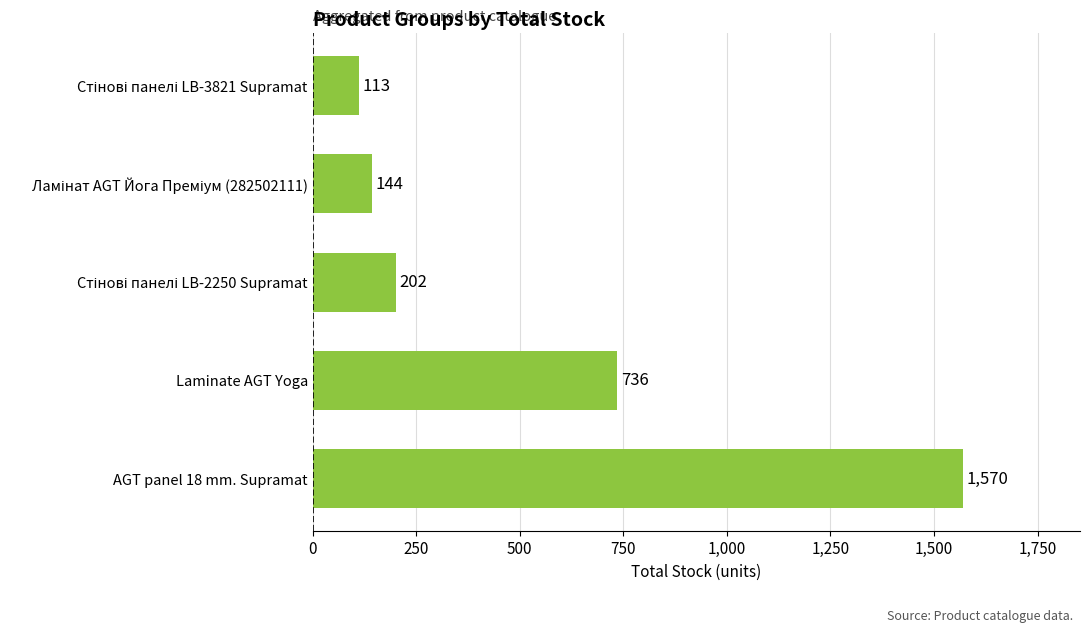

What is the sum of all values?

2765